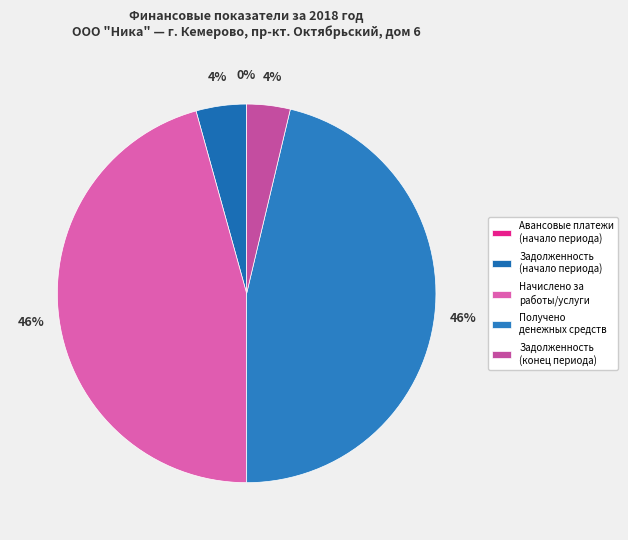

Which slice is the smallest?

Авансовые платежи
(начало периода)